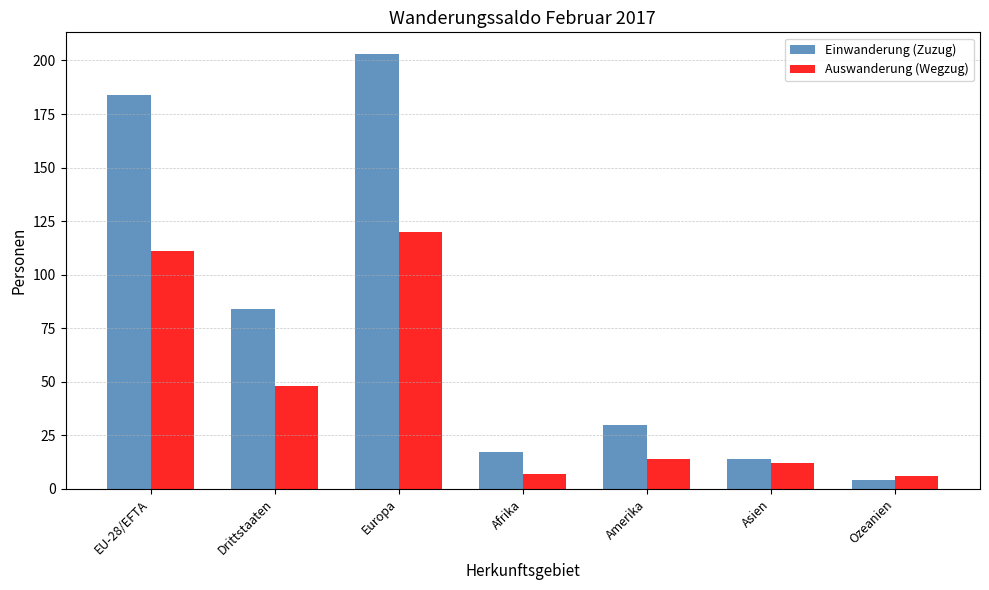

Does the chart contain stacked bars?

No